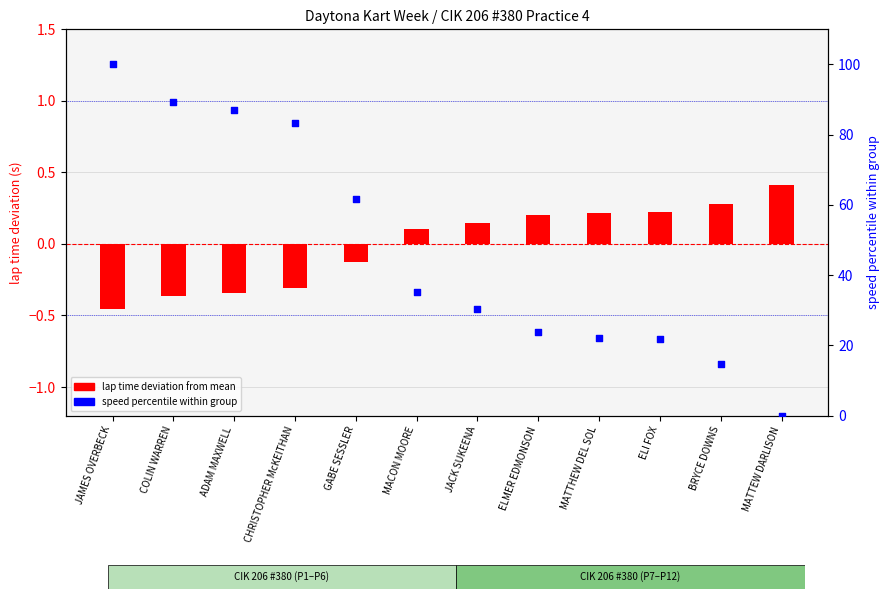

What are all the series names shown in the legend?

lap time deviation, speed percentile